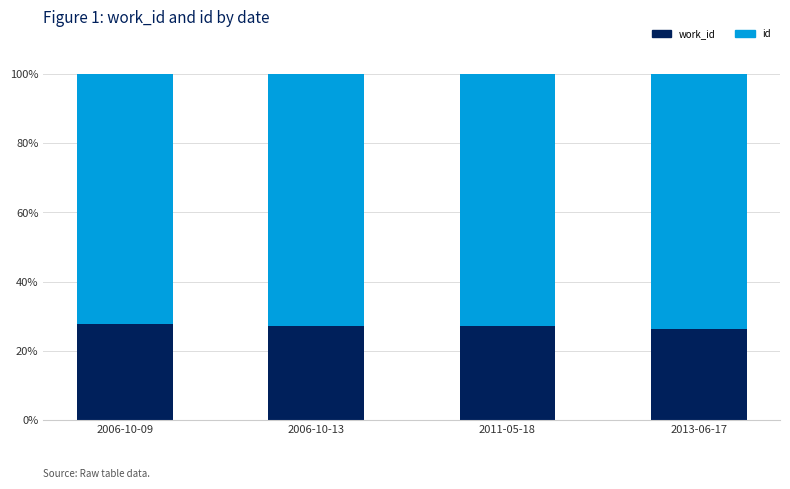

What is the total value across all series at 2011-05-18?

100.0